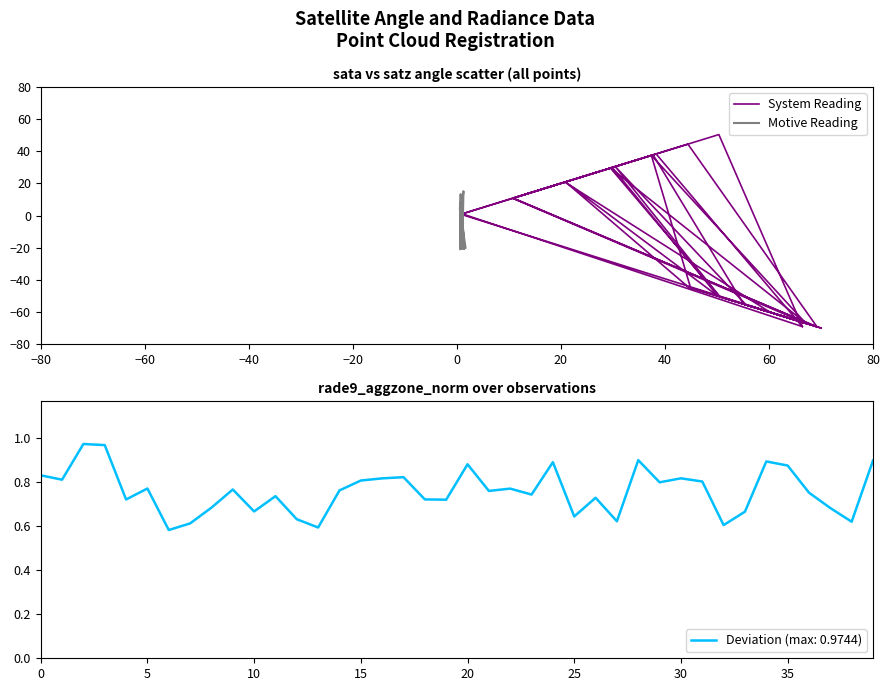

How many data points in System Reading are less than -44?

22